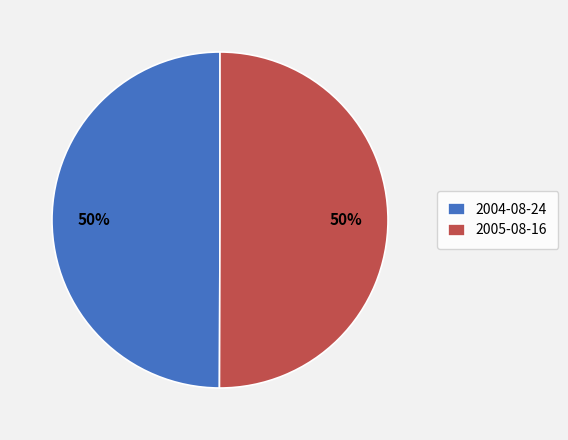

Count the number of slices in the pie.

2